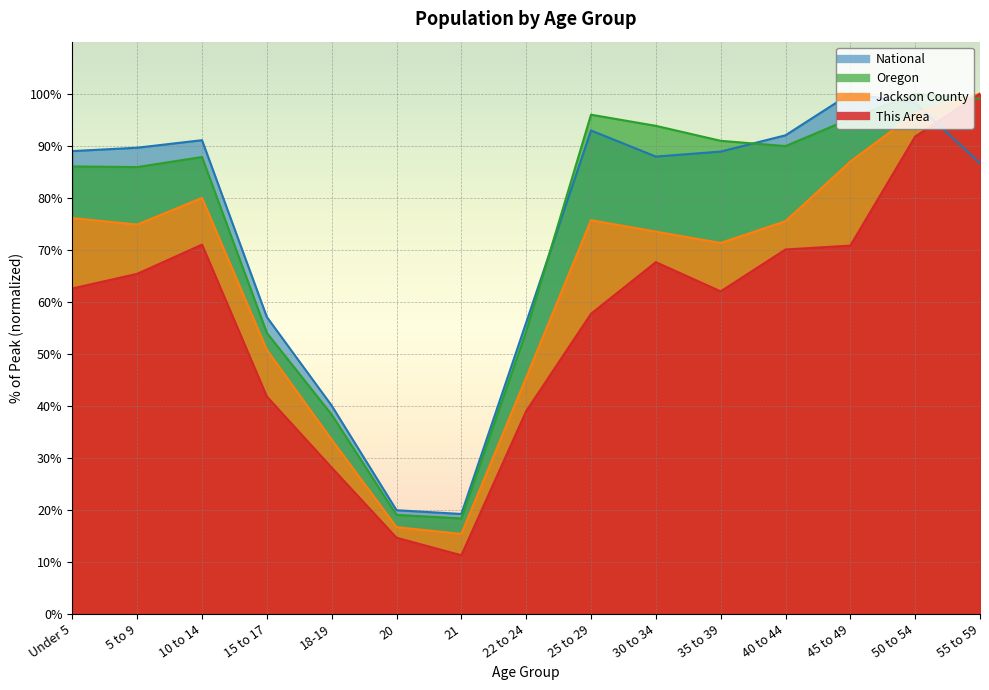

What is the sum of all Jackson County values?

971.5